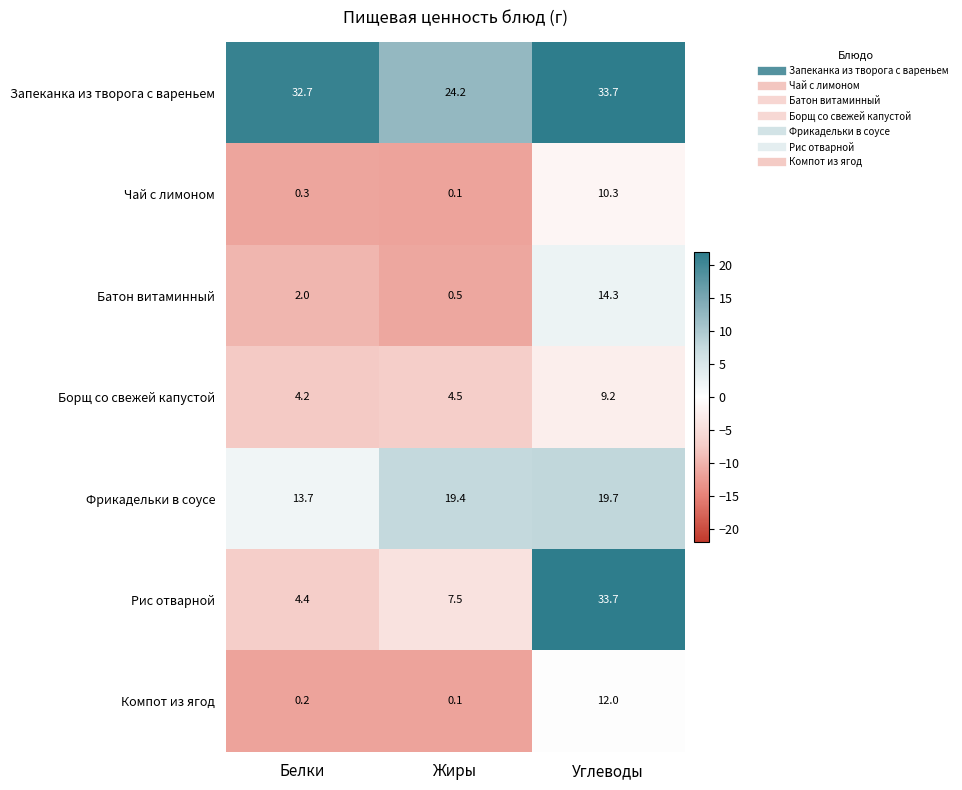

Reading left to right, extract all data points from this chart.

Запеканка из творога с вареньем: 32.7	24.2	33.7
Чай с лимоном: 0.3	0.1	10.3
Батон витаминный: 2.0	0.5	14.3
Борщ со свежей капустой: 4.2	4.5	9.2
Фрикадельки в соусе: 13.7	19.4	19.7
Рис отварной: 4.4	7.5	33.7
Компот из ягод: 0.2	0.1	12.0